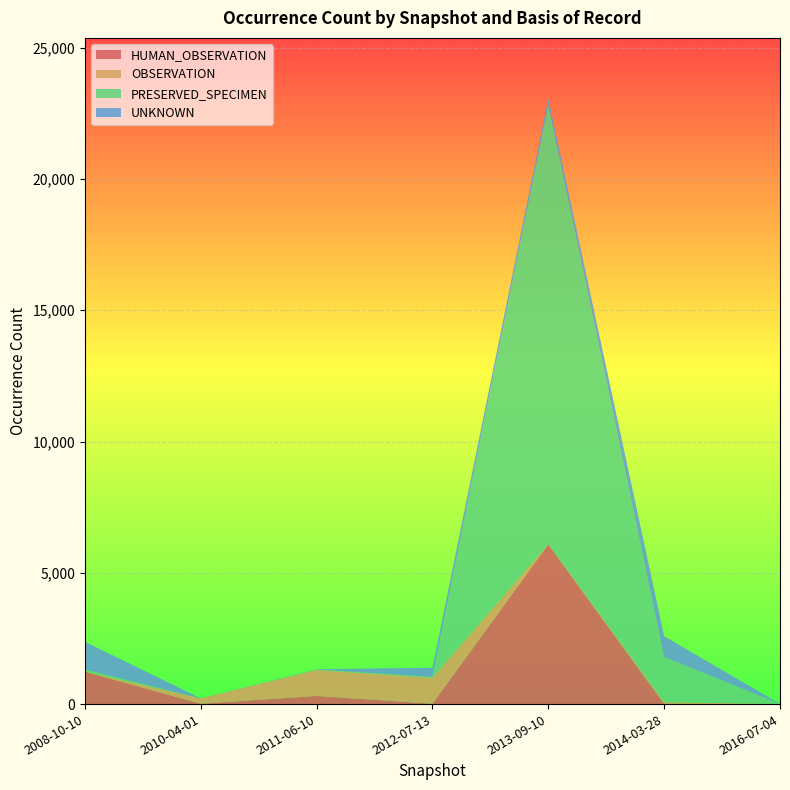

Reading left to right, what are all the values shown in this chart?

HUMAN_OBSERVATION: 1236	12	311	12	6083	9	1
OBSERVATION: 2	204	987	986	1	68	1
PRESERVED_SPECIMEN: 77	1	21	35	16748	1719	1
UNKNOWN: 1057	3	10	350	235	787	9